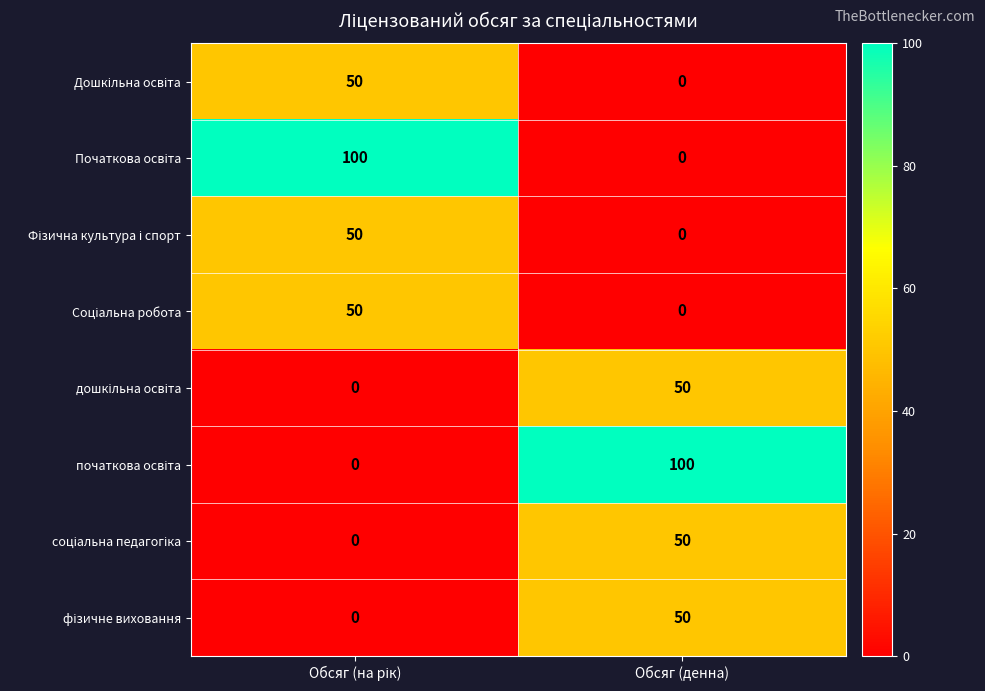

What is the total value across all series at Обсяг (денна)?

250